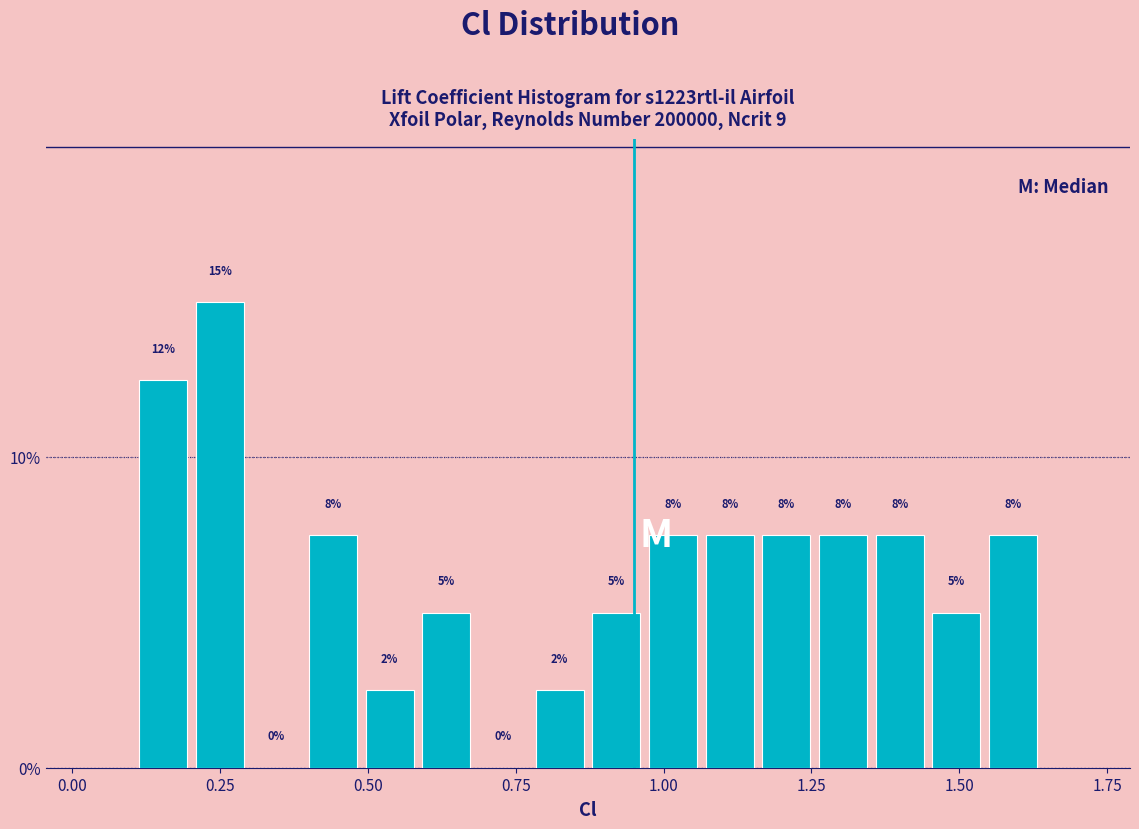

Around what value on the x-axis is the tallest bar? Give the approximate position of its centre, as read against the axis.

0.25